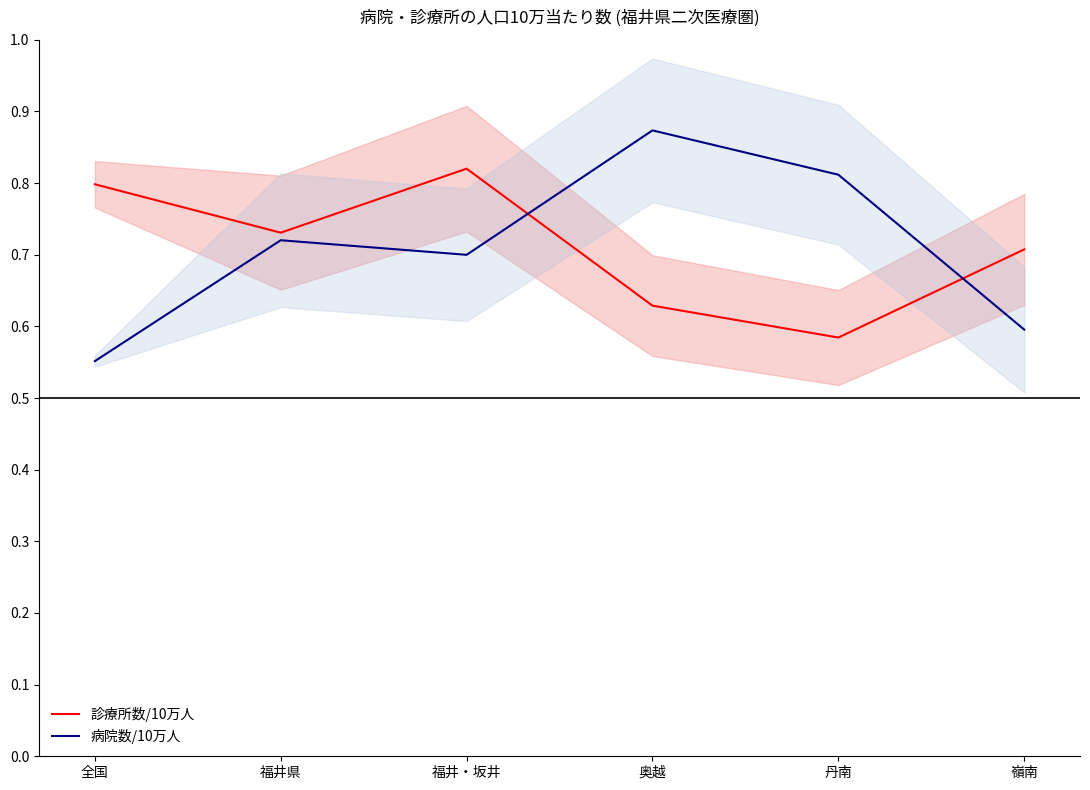

What is the sum of the 診療所数/10万人 values at 丹南 and 奥越?

1.2